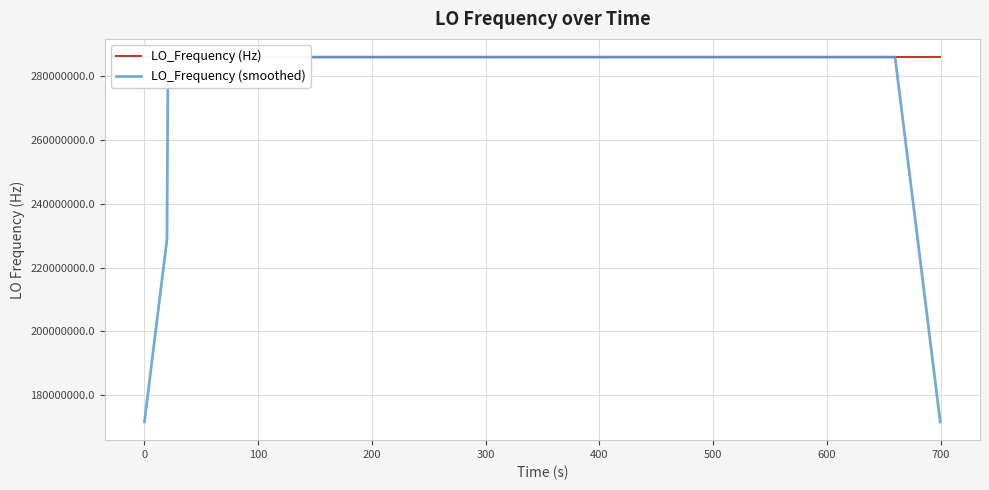

What is the highest value of the LO_Frequency (smoothed) series?

286047011.7